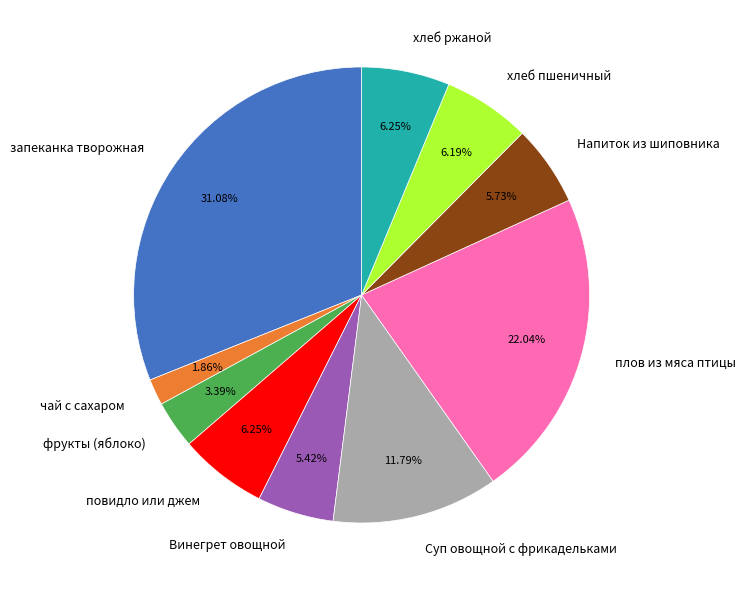

The повидло или джем slice represents 15% of the pie. True or false?

False